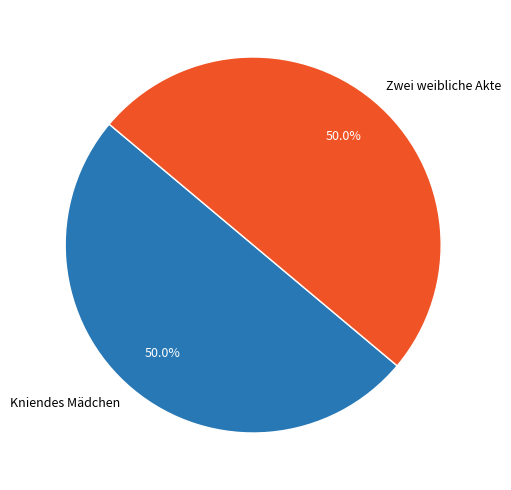

Approximately how many times larger is the value at Kniendes Mädchen compared to Zwei weibliche Akte?

1.0